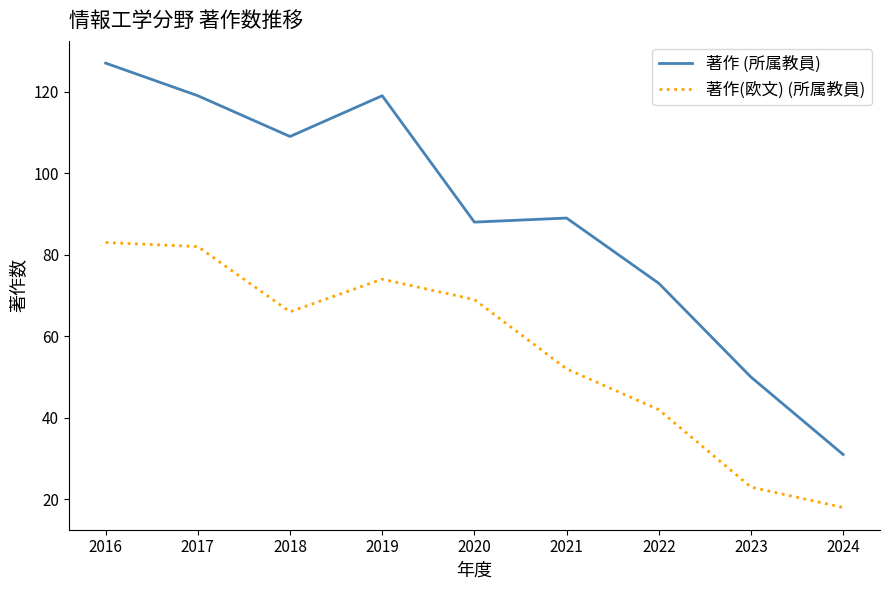

Between 2020 and 2024, which series saw the biggest shift?

著作 (所属教員)